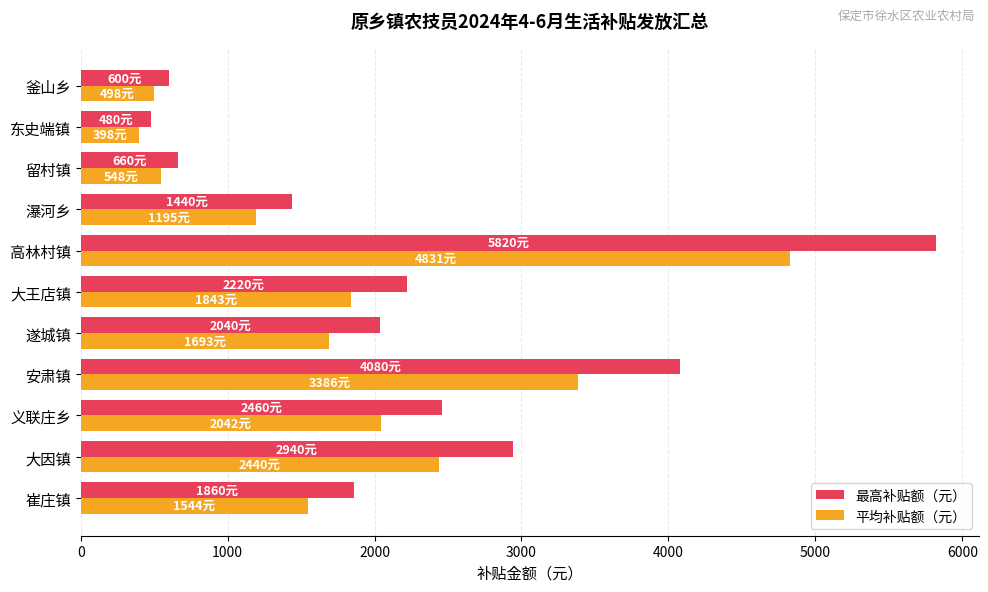

True or false: 最高补贴额（元） has a value of 141.4 at 东史端镇.

False